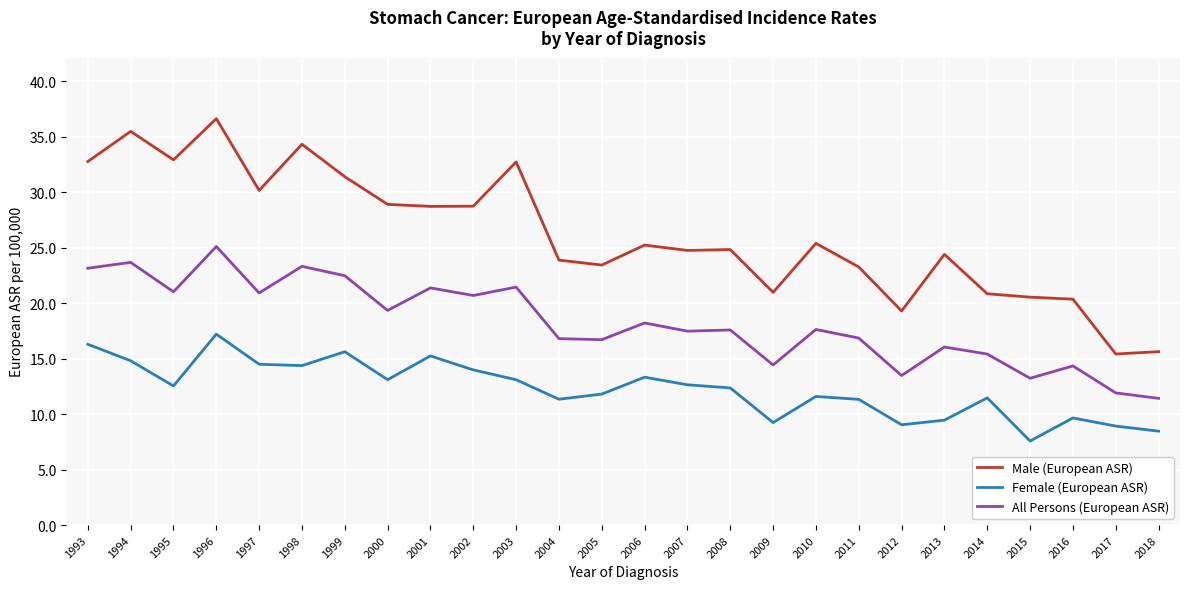

What are all the series names shown in the legend?

Male (European ASR), Female (European ASR), All Persons (European ASR)